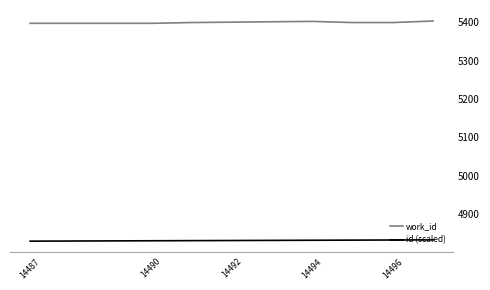

True or false: id (scaled) and work_id intersect in this chart.

False